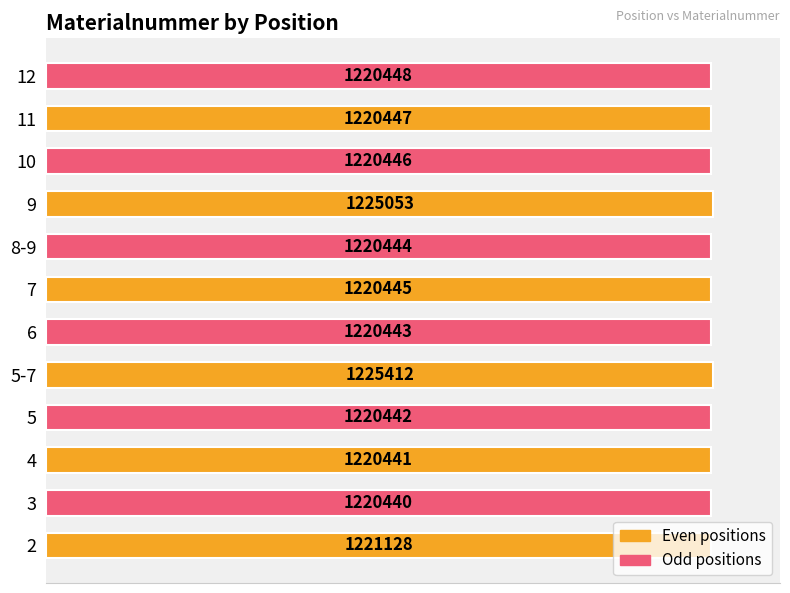

How many bars are there in total?

12